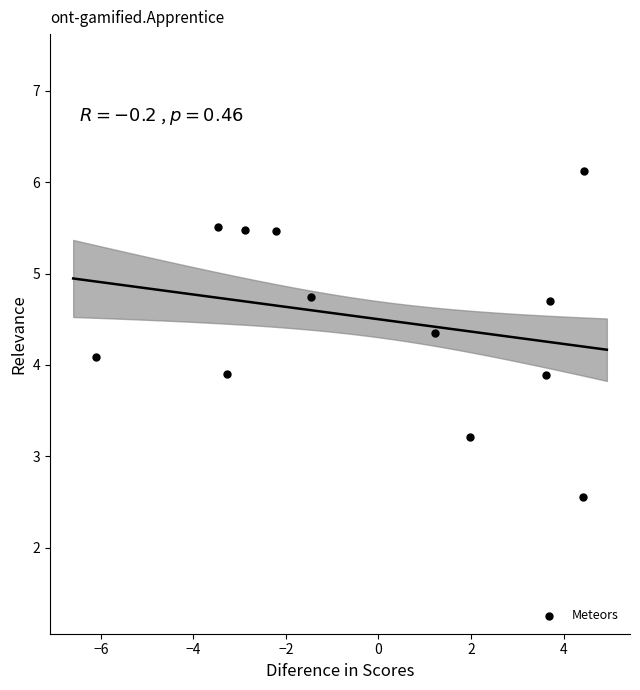

What is the range of X values (max minus min)?

10.5